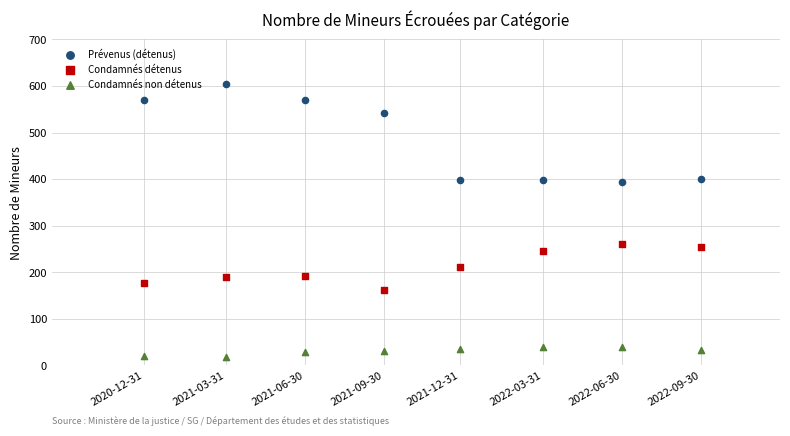

Which series has the largest Y range (max minus min)?

Prévenus (détenus)